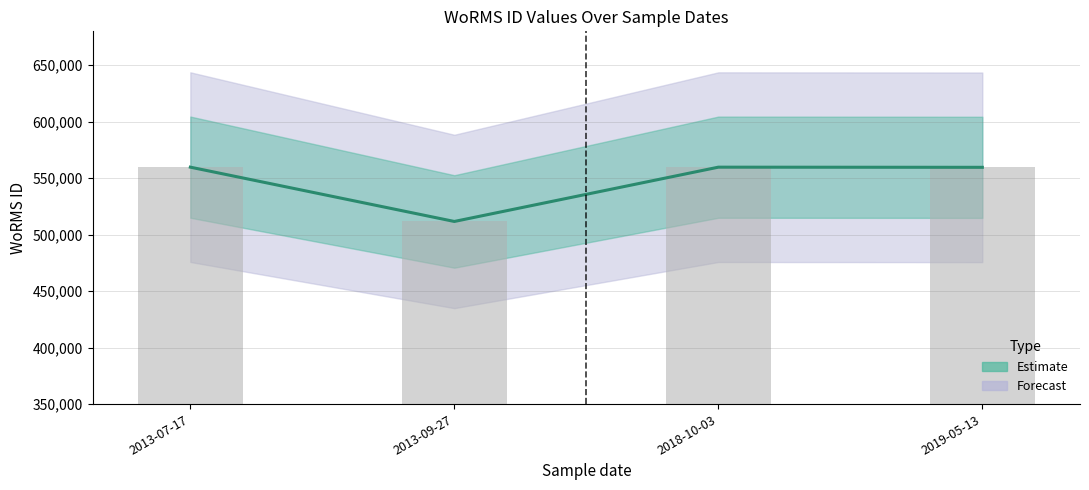

List the labels in order of value, largest first.

2013-07-17, 2018-10-03, 2019-05-13, 2013-09-27